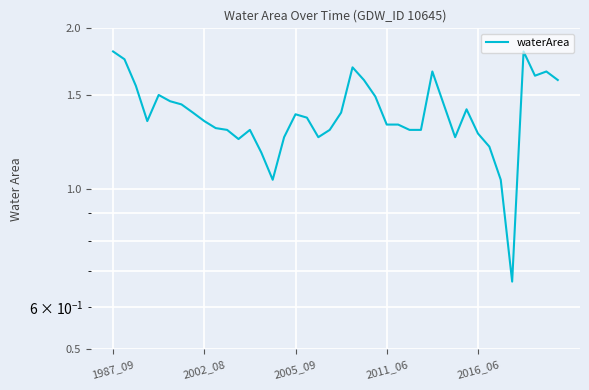

How many points are lower than both their immediate neighbors (excluding endpoints)?

7